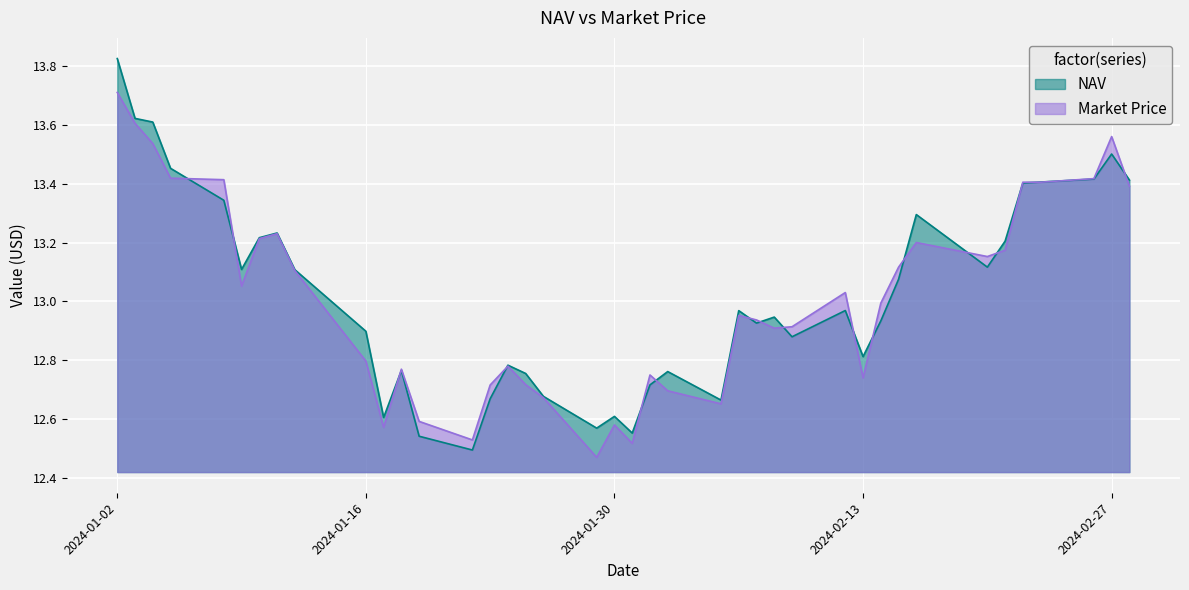

Between 2024-02-16 and 2024-01-05, which is larger?

2024-01-05